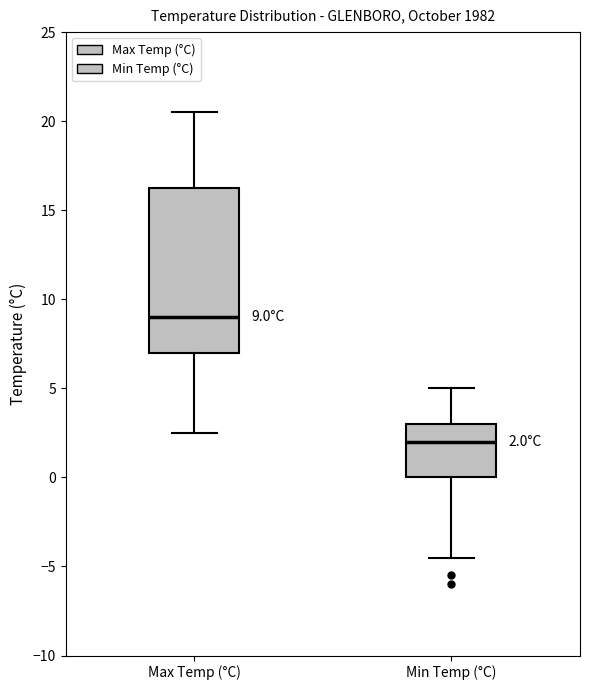

Comparing the boxes themselves (not the whiskers), which one is the tallest?

Max Temp (°C)